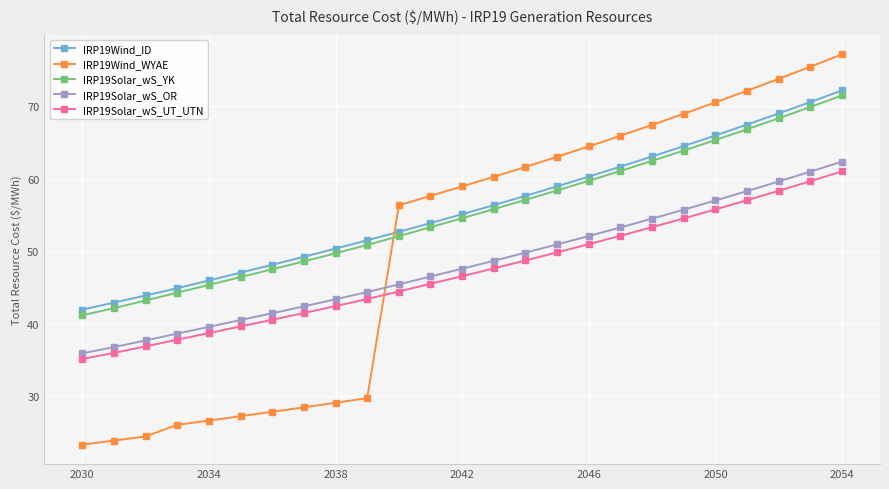

True or false: IRP19Solar_wS_OR and IRP19Solar_wS_UT_UTN cross at least once.

False